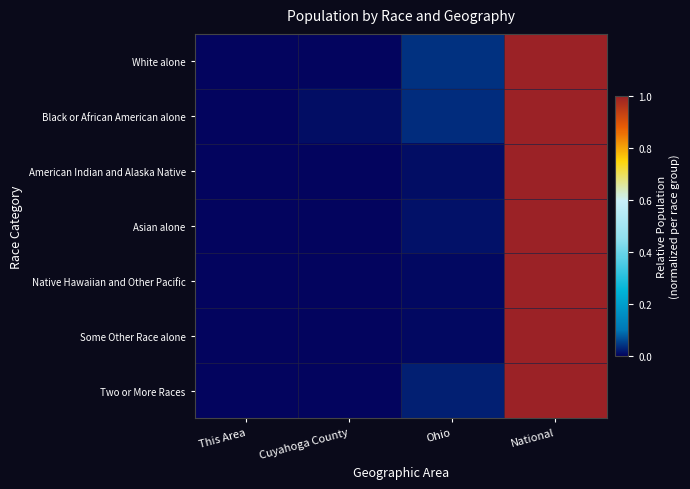

Which category has the highest value across all series?

National